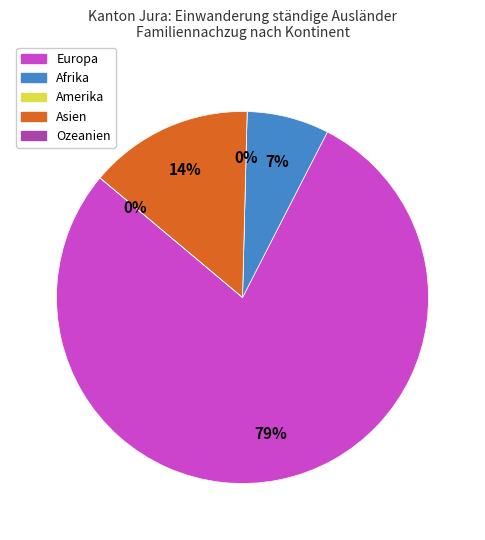

To the nearest percent, what is the combined percentage of Amerika and Afrika?

7%